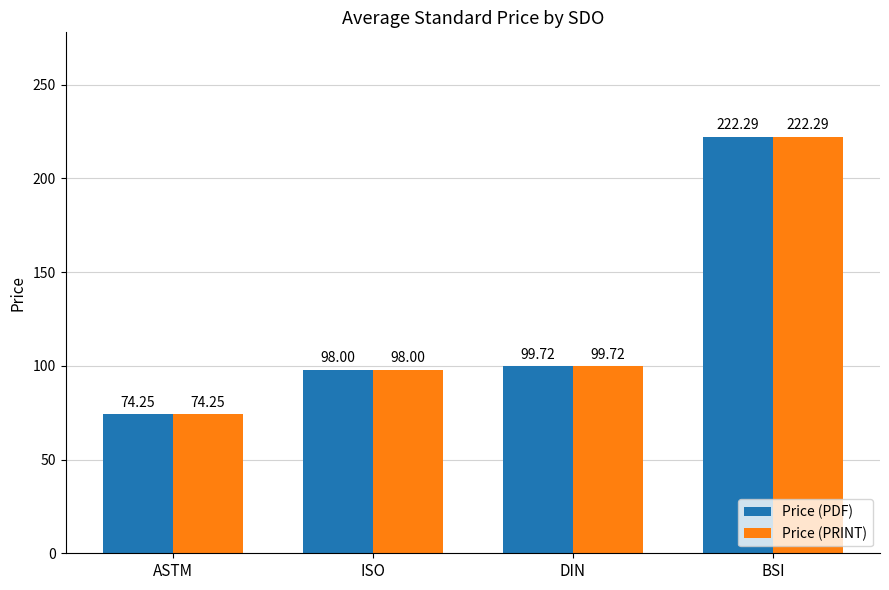

Which category has the lowest value in the Price (PRINT) series?

ASTM